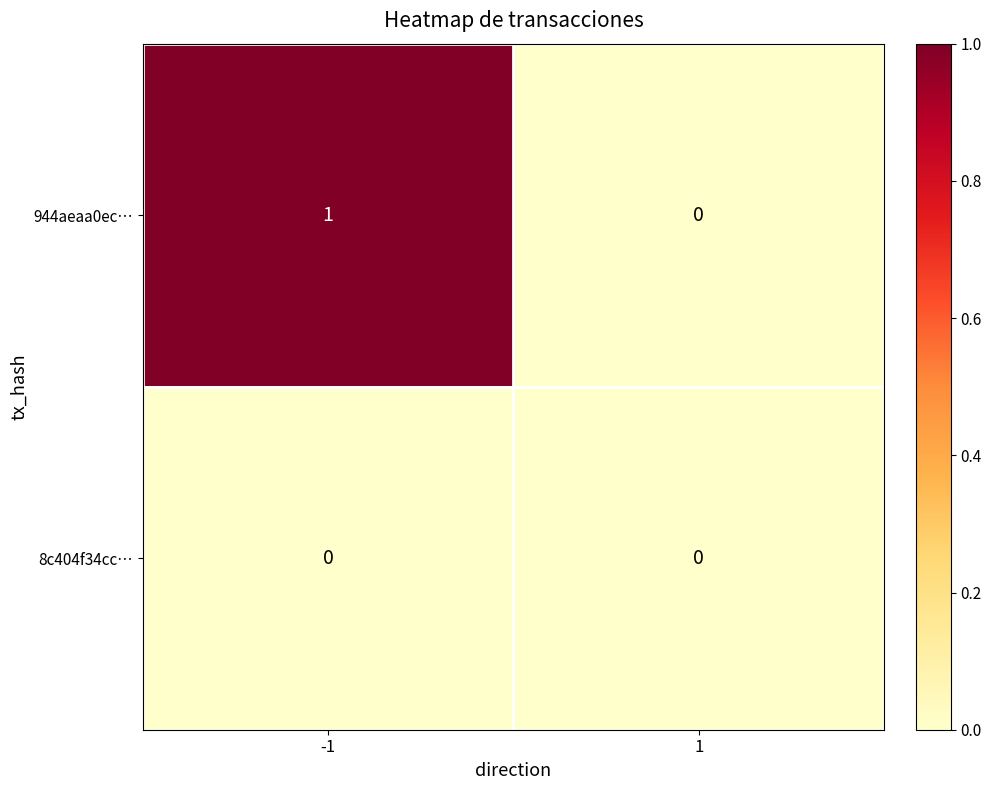

Count the number of data series in this chart.

2